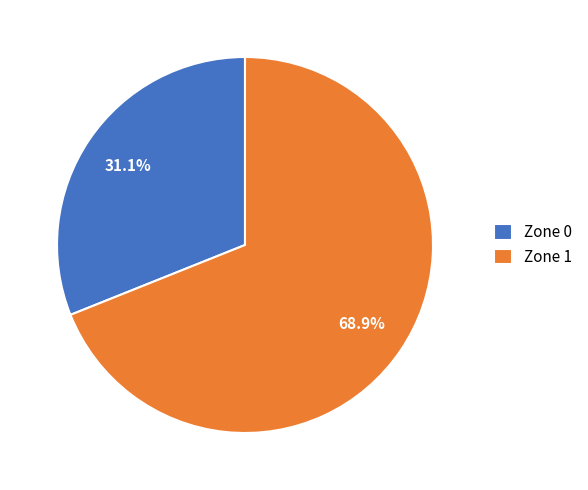

How many segments does this pie chart have?

2